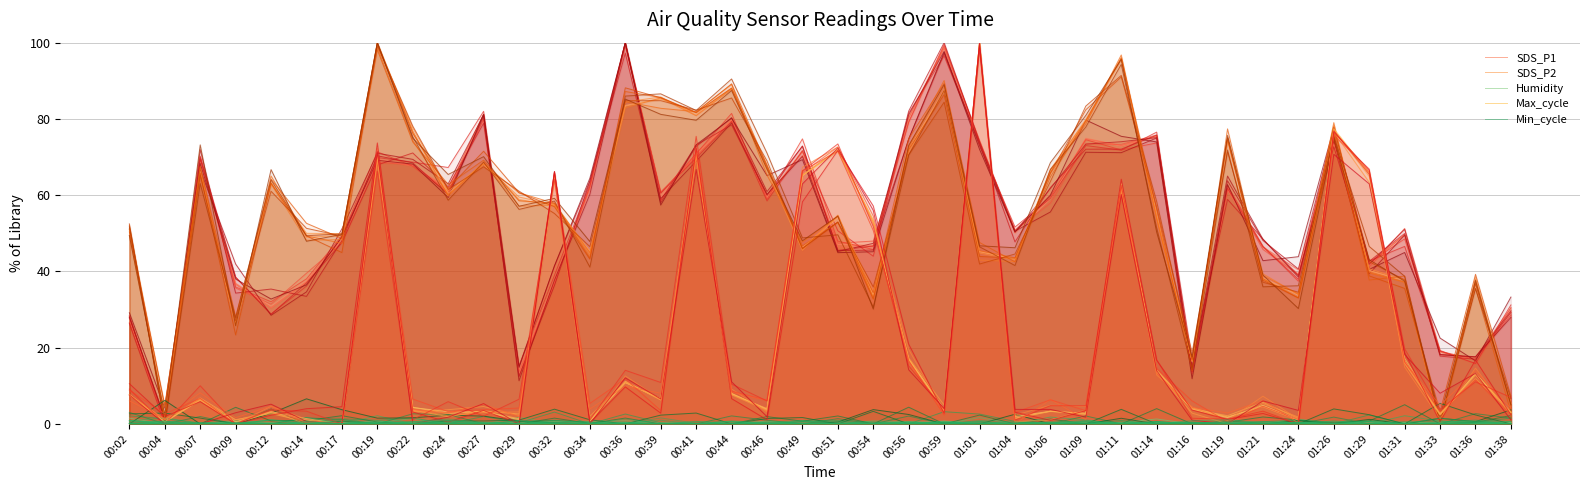

Rank the series at 00:34 from lowest to highest value.

Humidity, Min_cycle, Max_cycle, SDS_P2, SDS_P1